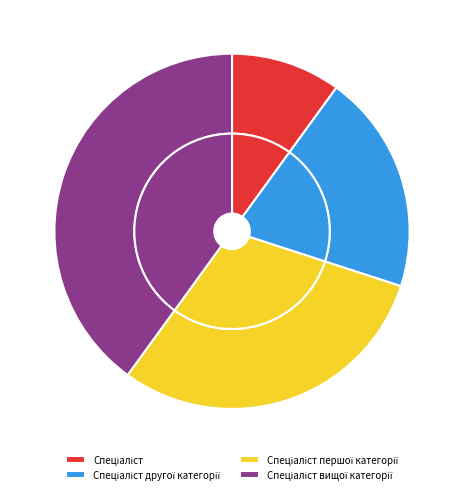

Which category has the smallest portion of the pie?

Спеціаліст